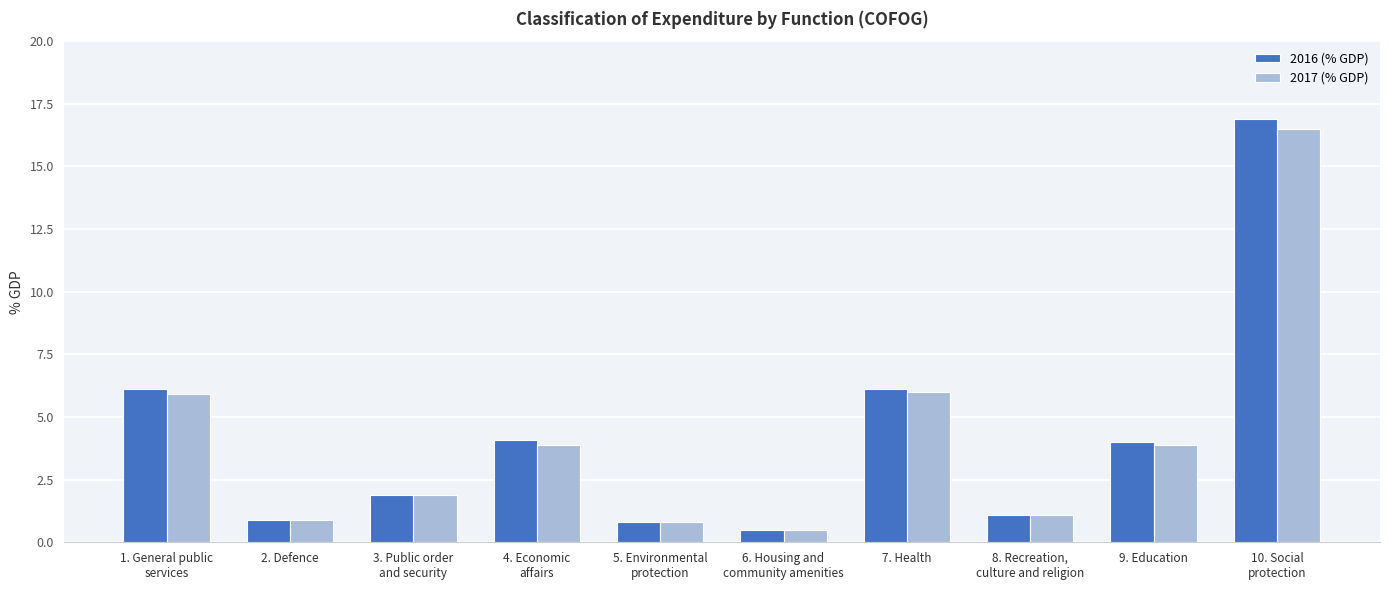

Reading right to left, extract all data points from this chart.

2016 (% GDP): 16.9	4.0	1.1	6.1	0.5	0.8	4.1	1.9	0.9	6.1
2017 (% GDP): 16.5	3.9	1.1	6.0	0.5	0.8	3.9	1.9	0.9	5.9